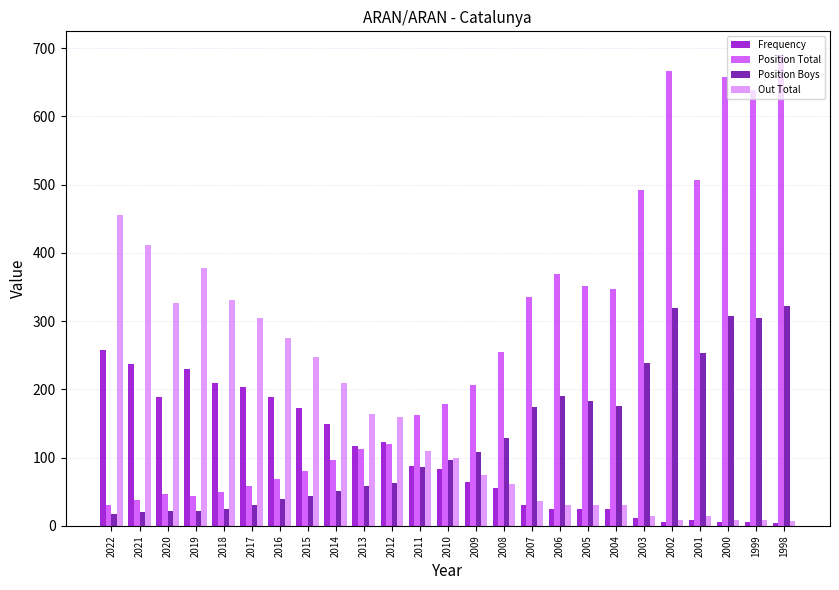

True or false: Frequency has a value of 6 at 2002.

True